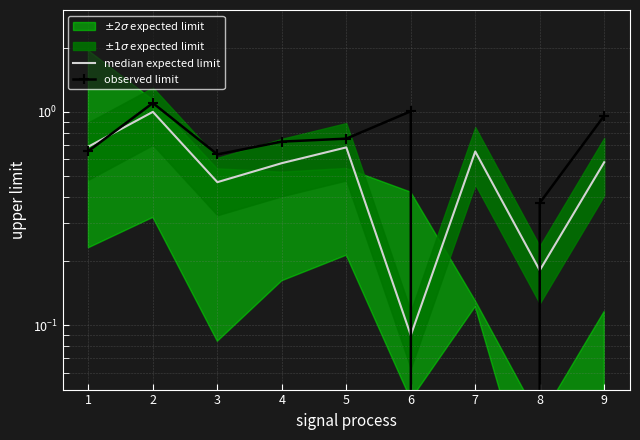

How many positive values does the observed limit series have?

8